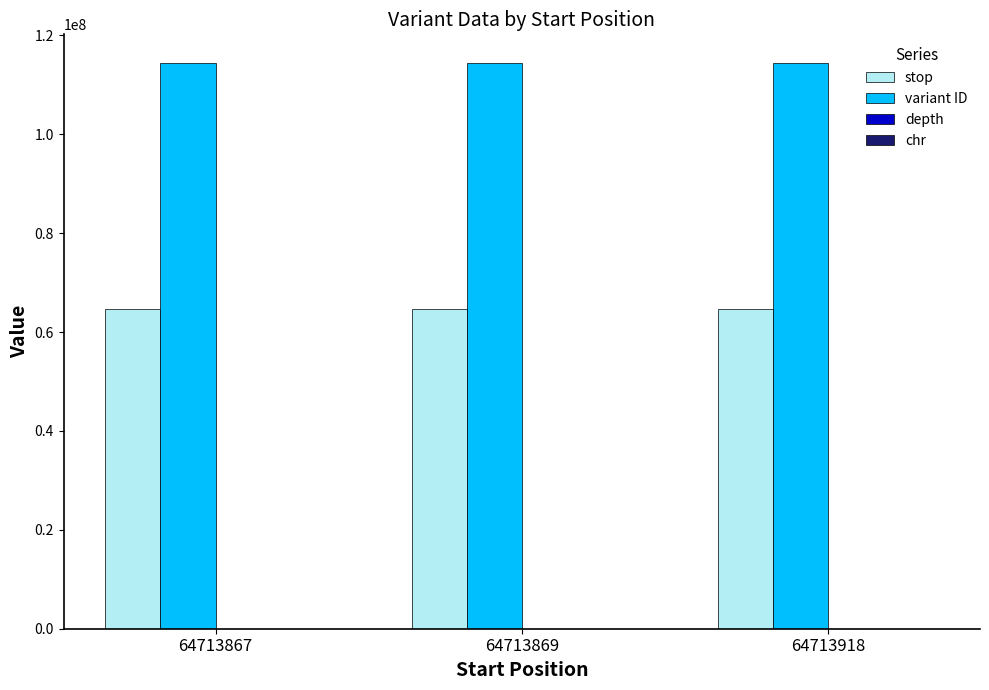

The variant ID series shows 153935729 at 64713867. True or false?

False